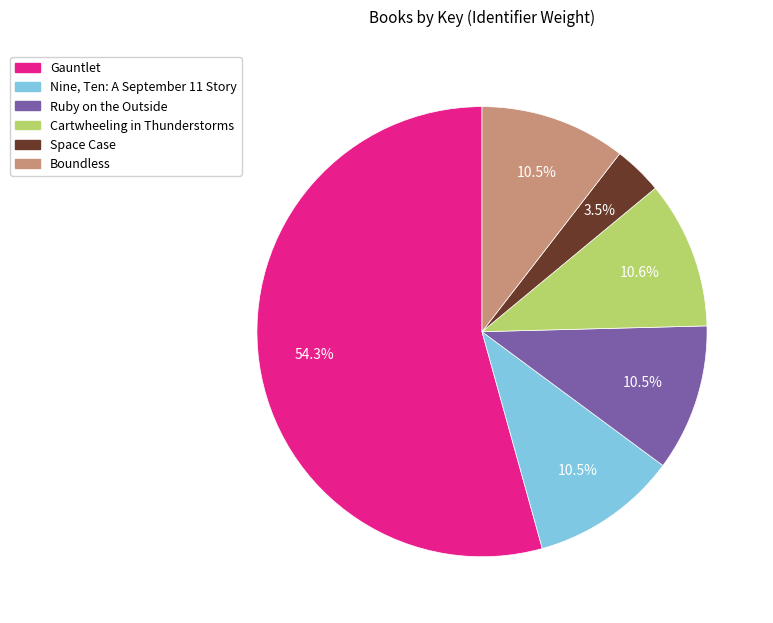

Do Cartwheeling in Thunderstorms and Ruby on the Outside together represent more than half of the pie?

No